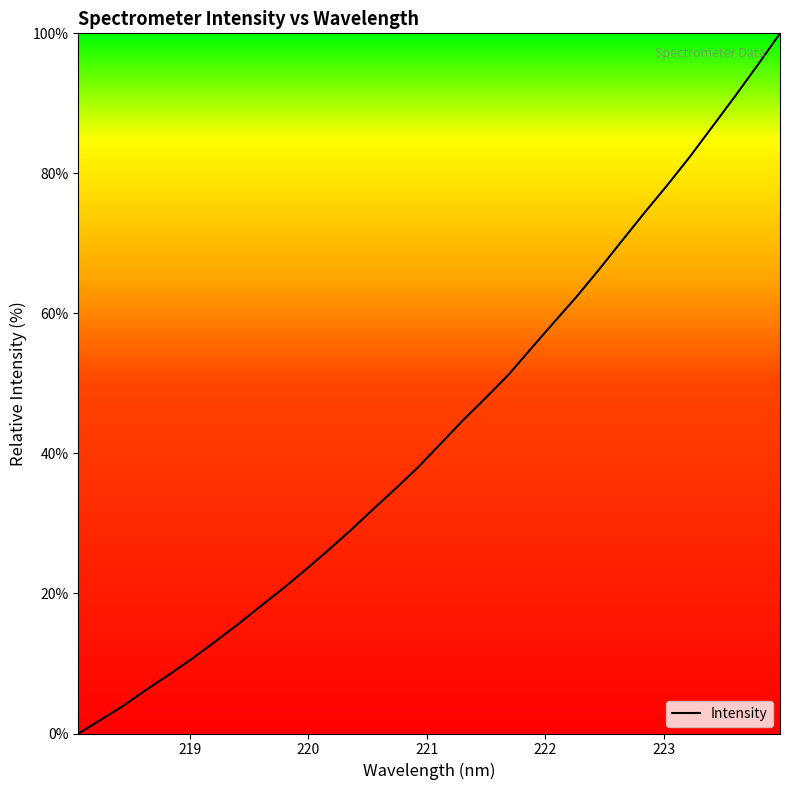

Rank the categories by value from lowest to highest.

218.0596, 218.2508, 218.442, 218.6332, 218.8244, 219.0156, 219.2067, 219.3979, 219.589, 219.7801, 219.9712, 220.1623, 220.3533, 220.5444, 220.7354, 220.9264, 221.1174, 221.3083, 221.4993, 221.6902, 221.8812, 222.0721, 222.263, 222.4538, 222.6447, 222.8355, 223.0264, 223.2172, 223.408, 223.5987, 223.7895, 223.9802